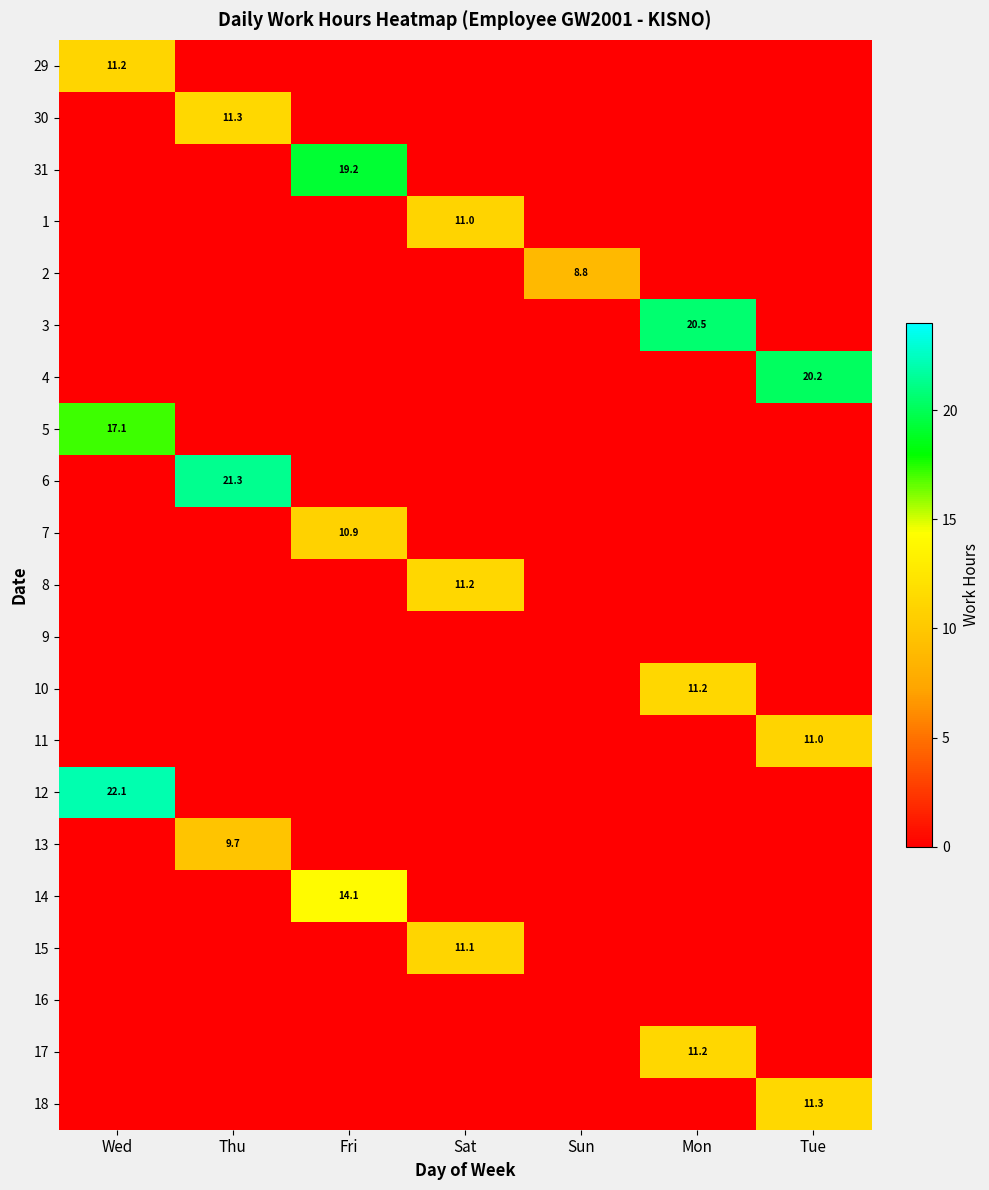

True or false: 18 has a value of 11.3 at Tue.

True